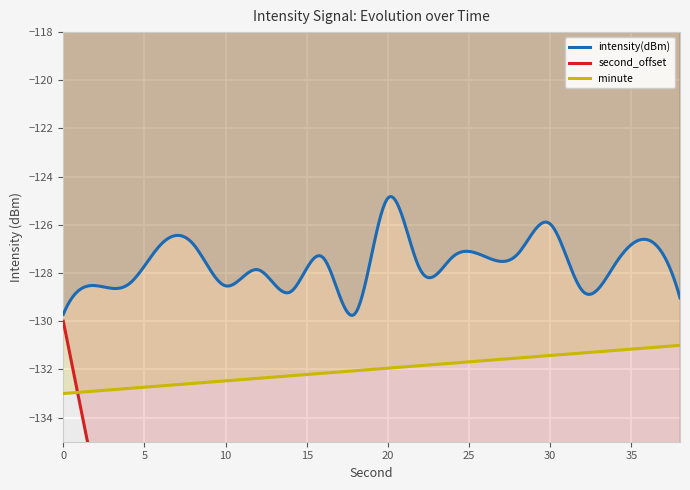

What is the total value across all series at 22?

-105.9